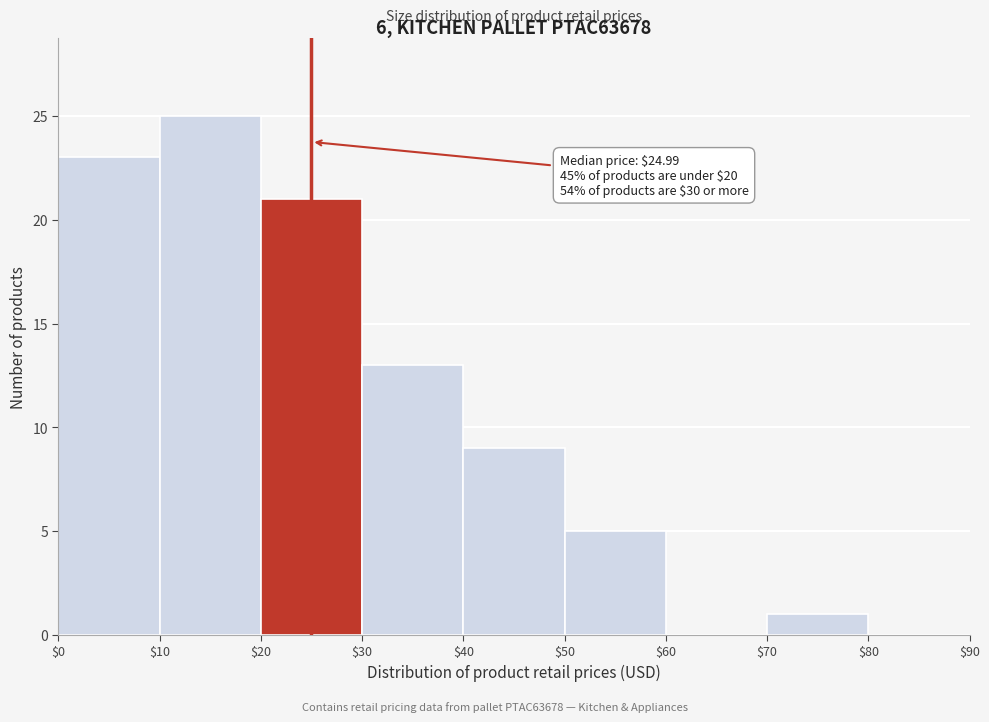

Which range on the x-axis has the tallest bar?

$10 to $20